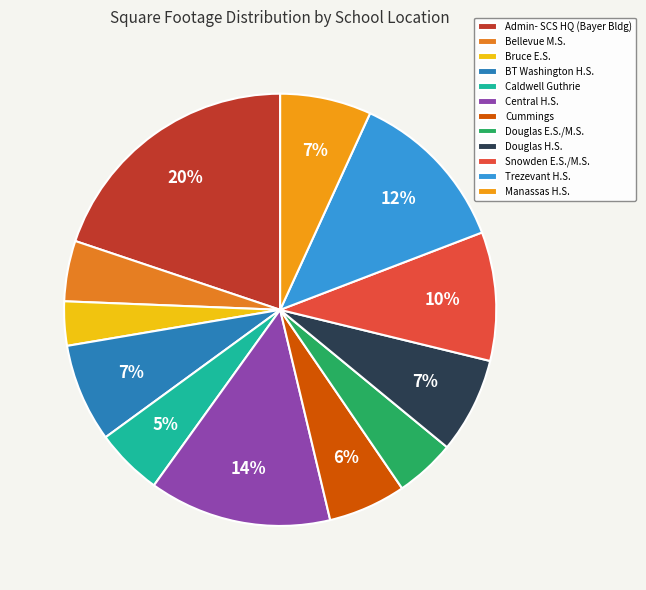

Which has a higher value, Admin- SCS HQ (Bayer Bldg) or BT Washington H.S.?

Admin- SCS HQ (Bayer Bldg)